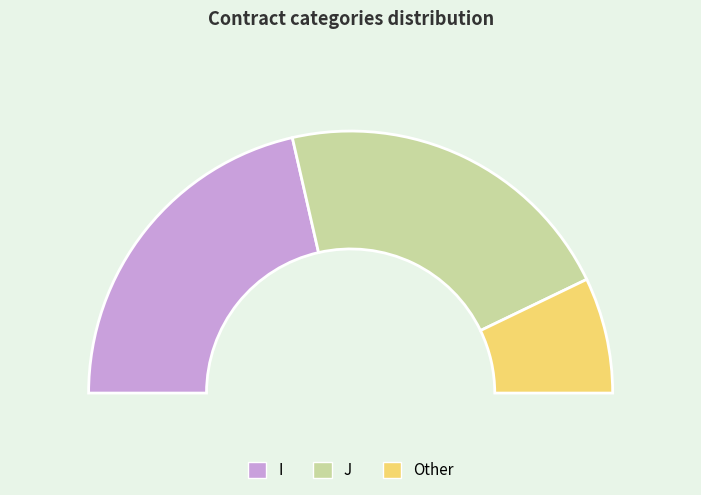

To the nearest percent, what percentage of the pie is Other?

14%